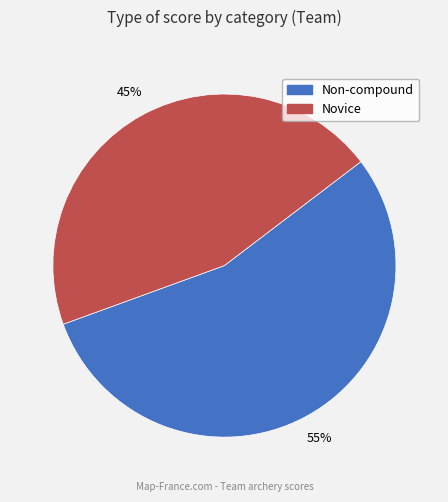

To the nearest percent, what is the difference between the largest and smallest slice percentages?

10%